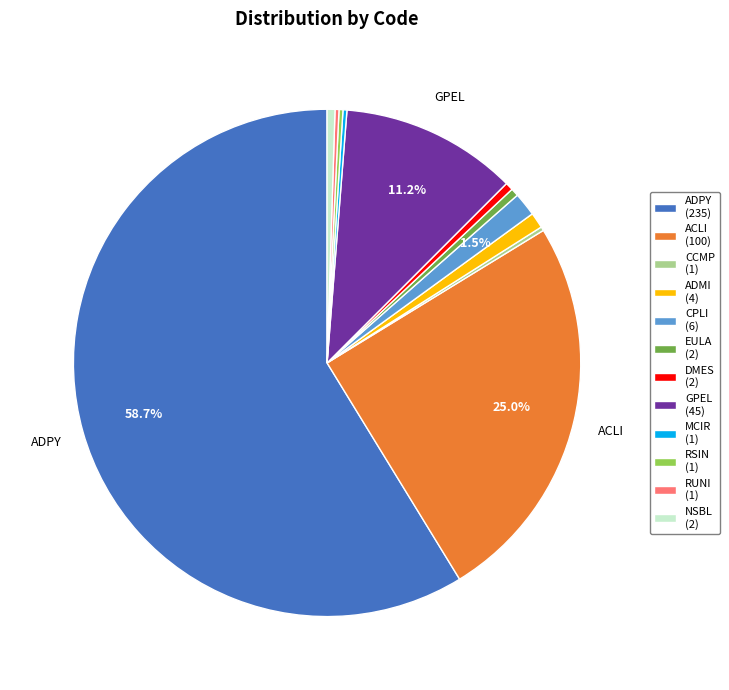

Does ADPY (235) represent more than half of the total?

Yes